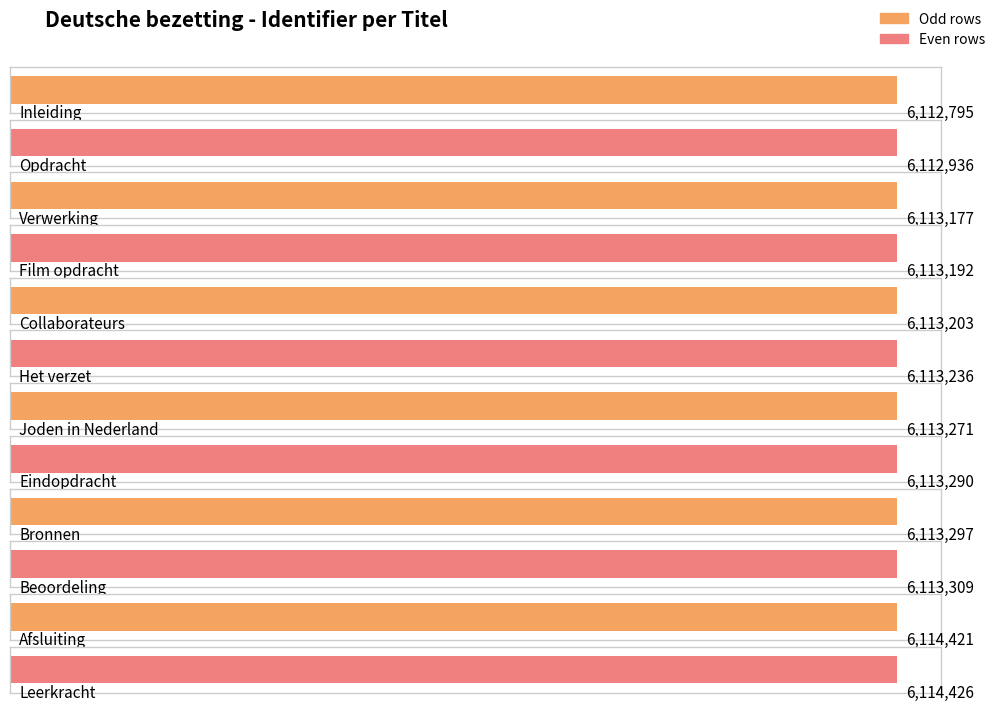

What is the ratio of the value at Joden in Nederland to the value at Afsluiting?

1.0